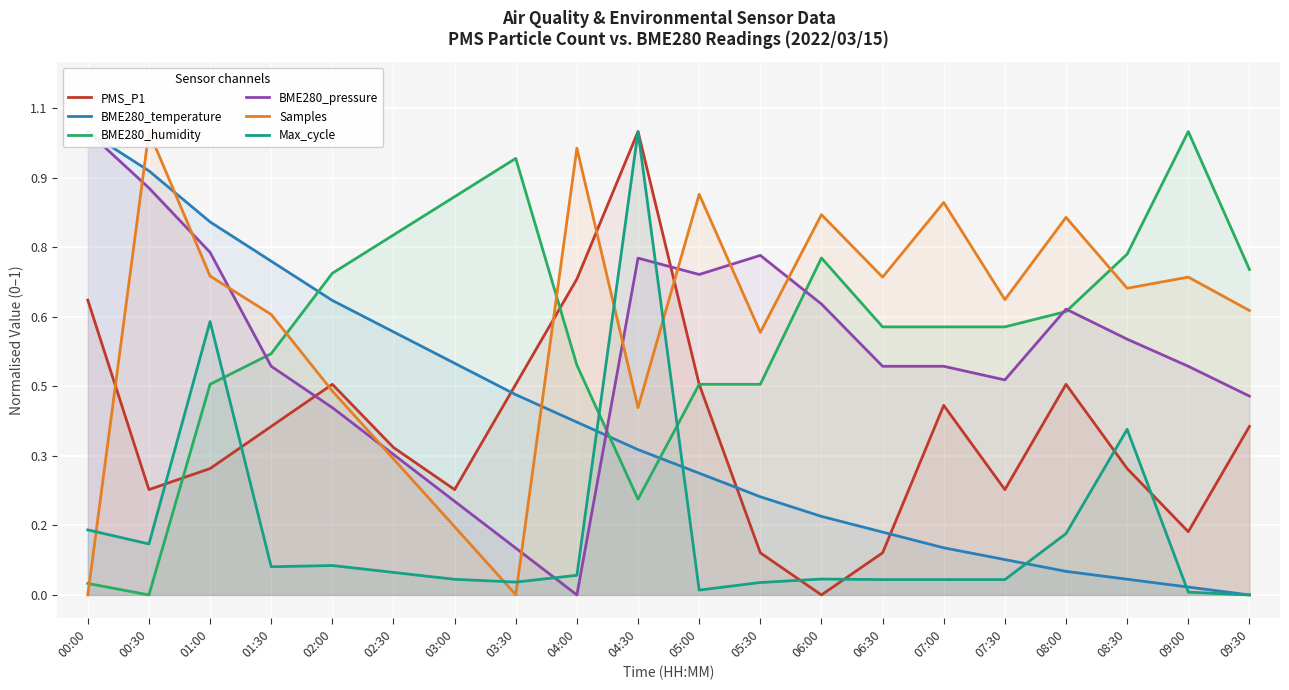

Between which two adjacent categories do BME280_humidity and BME280_temperature first intersect?

01:30 and 02:00